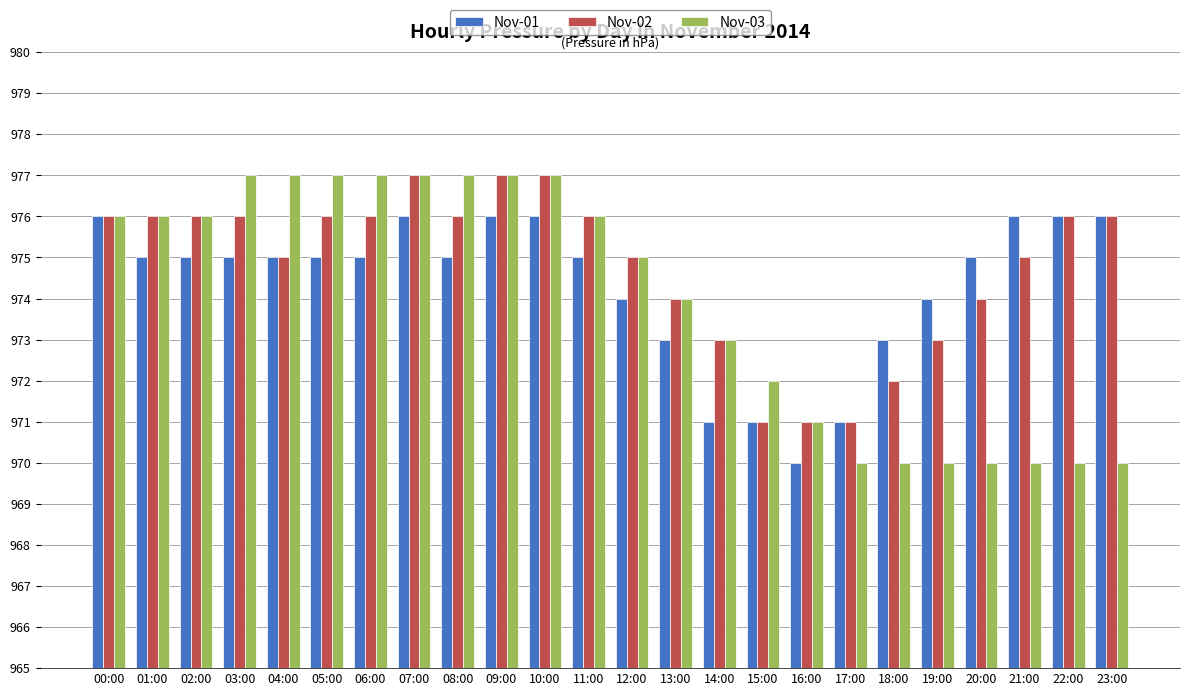

What is the minimum value for Nov-01?

970